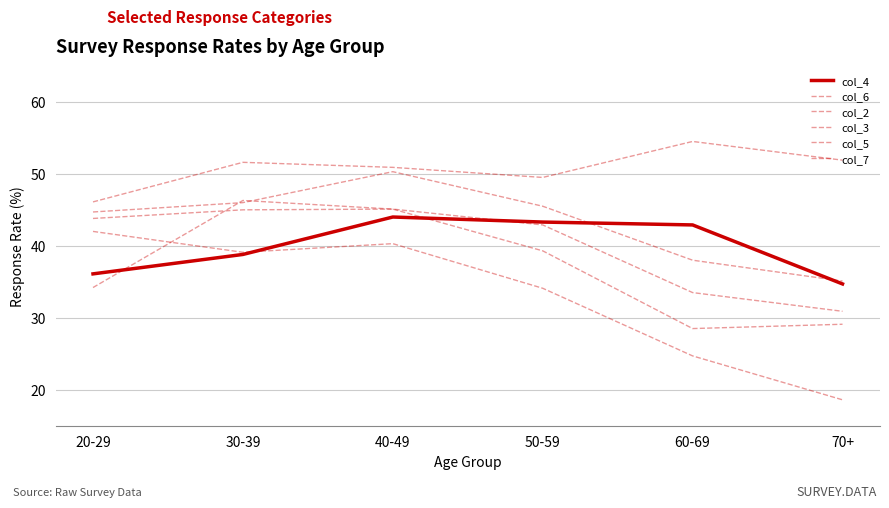

How many lines are shown in the chart?

6